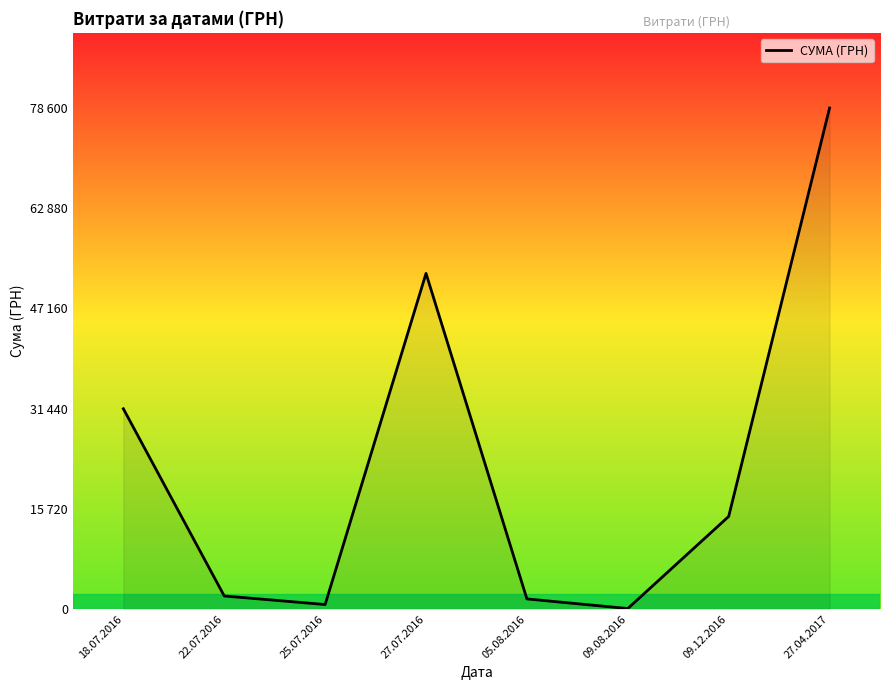

Does the chart display data point markers on the line(s)?

No